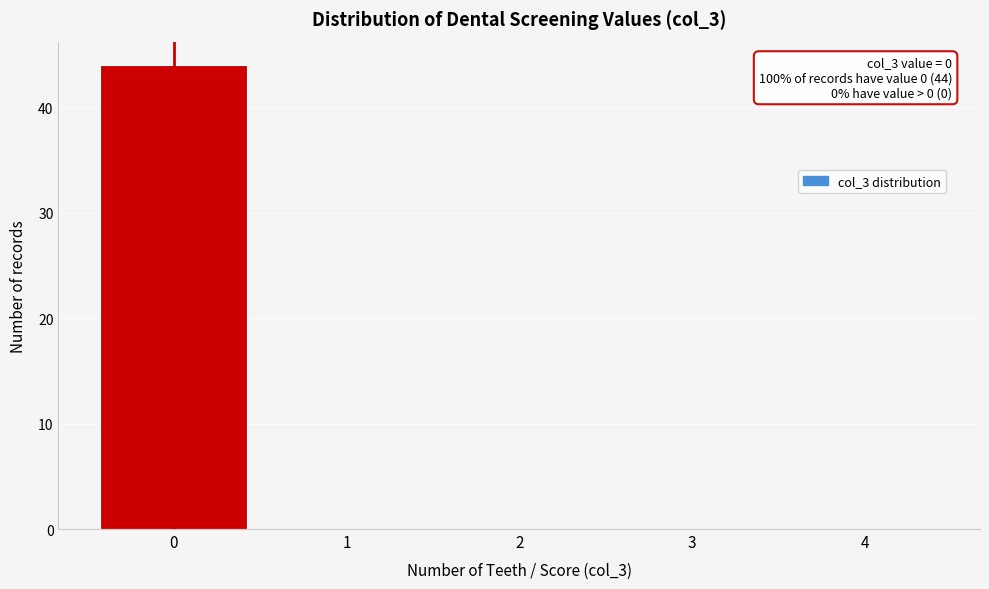

Over which range of the x-axis is the bar tallest?

-0.5 to 0.5